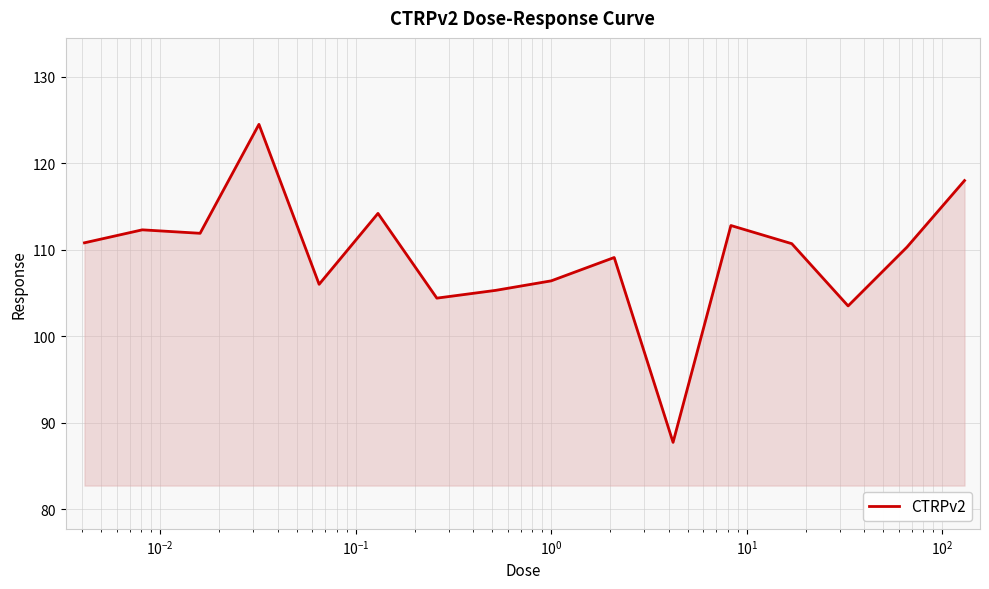

What is the difference between the maximum and minimum values?

36.8